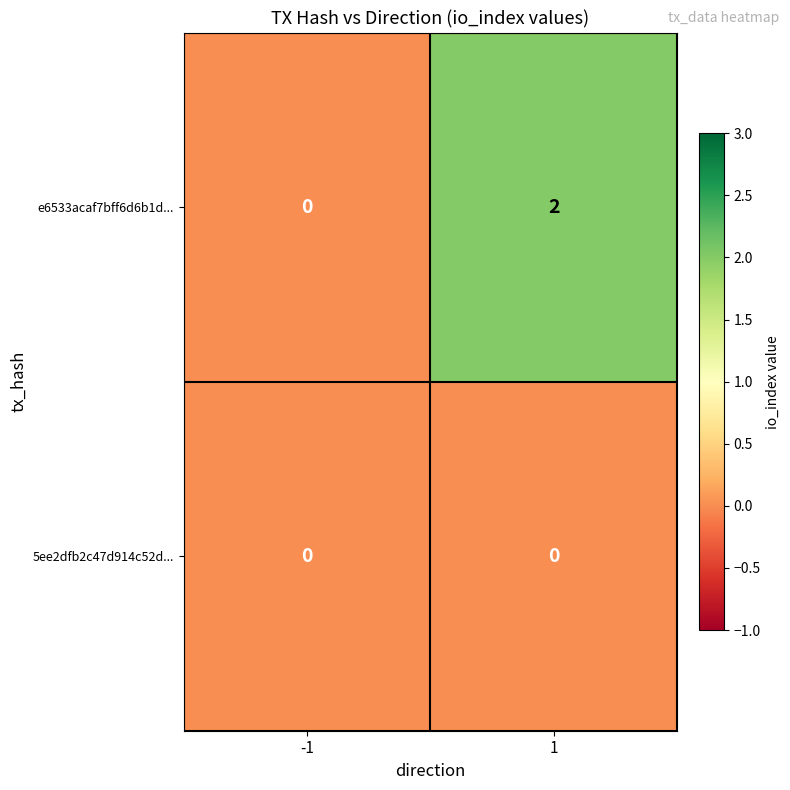

The value of e6533acaf7bff6d6b1d... at -1 is 0. True or false?

True